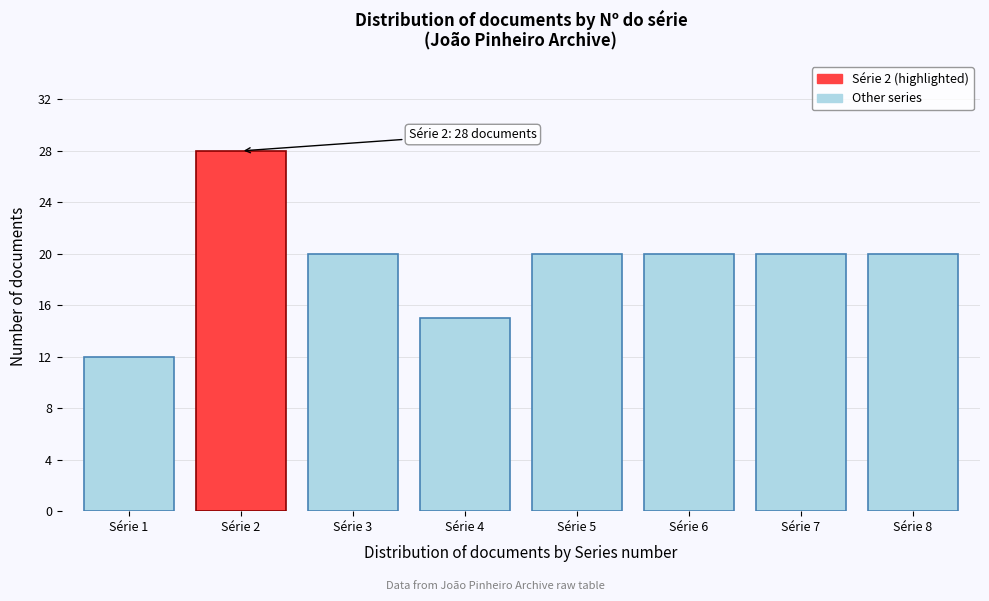

Reading left to right, extract all data points from this chart.

12	28	20	15	20	20	20	20